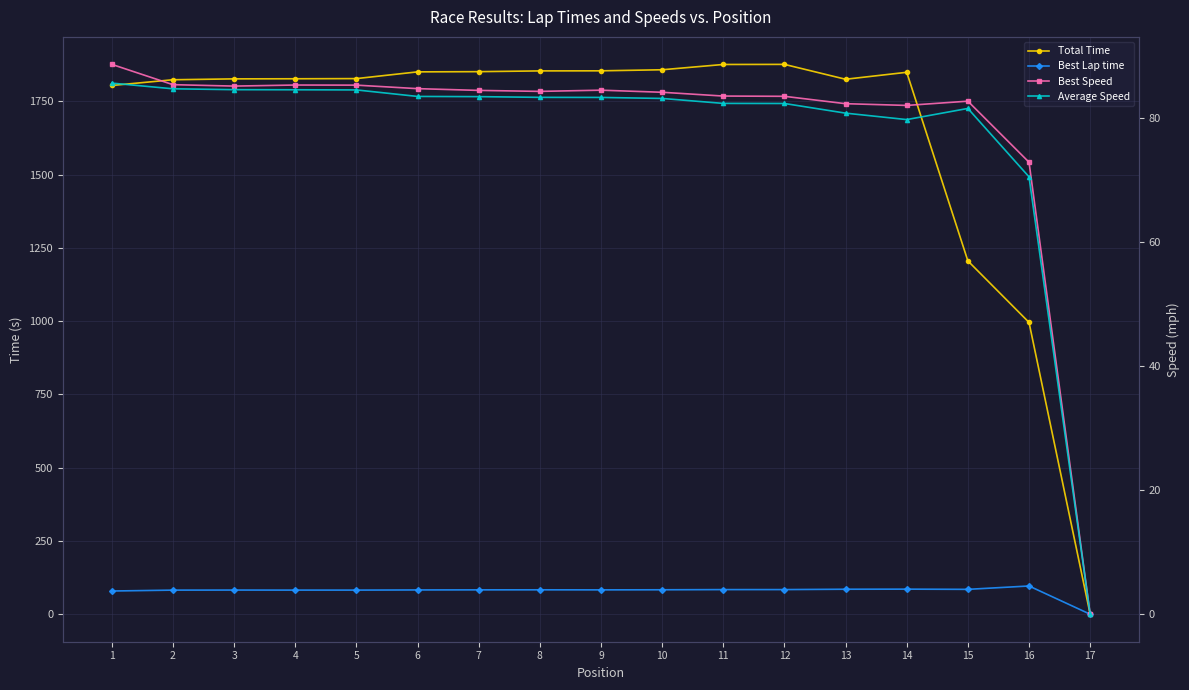

How many positive values does the Total Time series have?

16